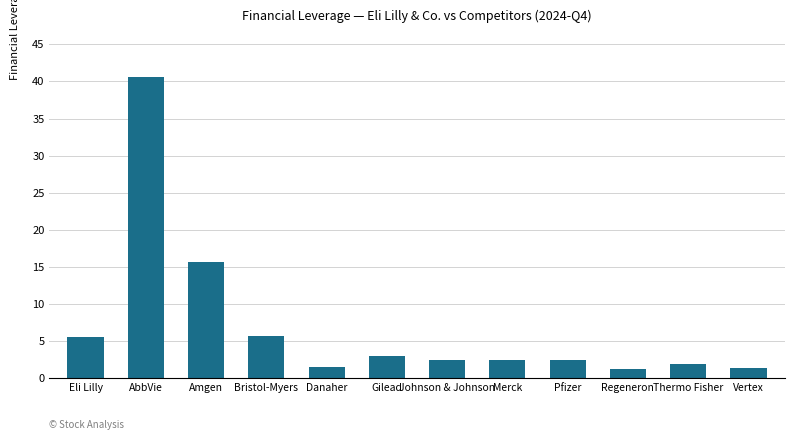

How many bars are there in total?

12